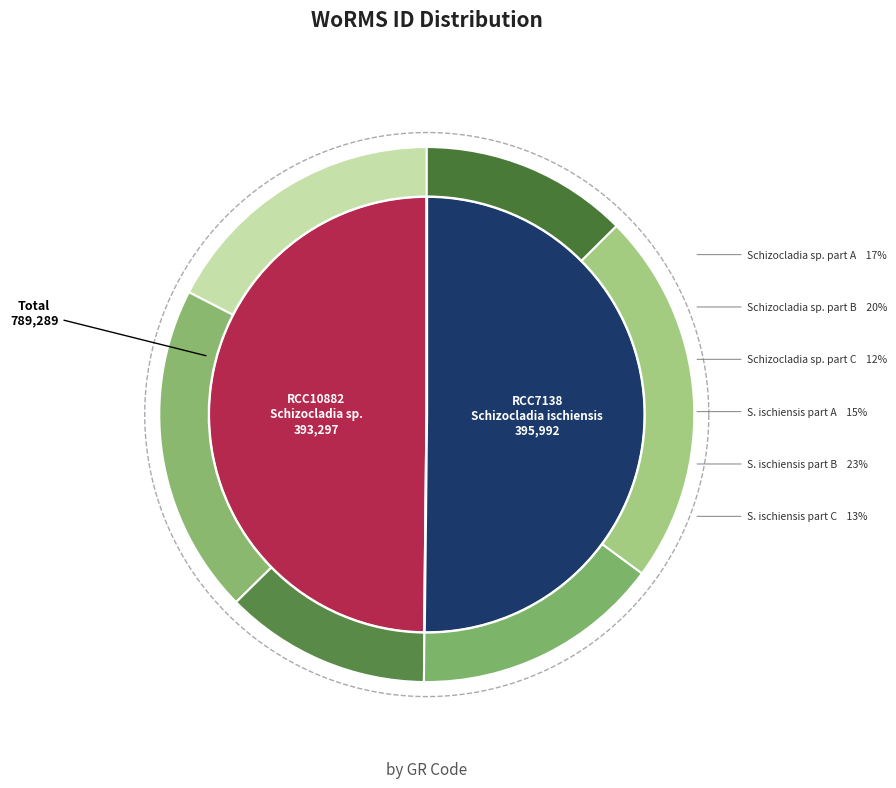

Rank the categories by value from highest to lowest.

RCC7138, RCC10882